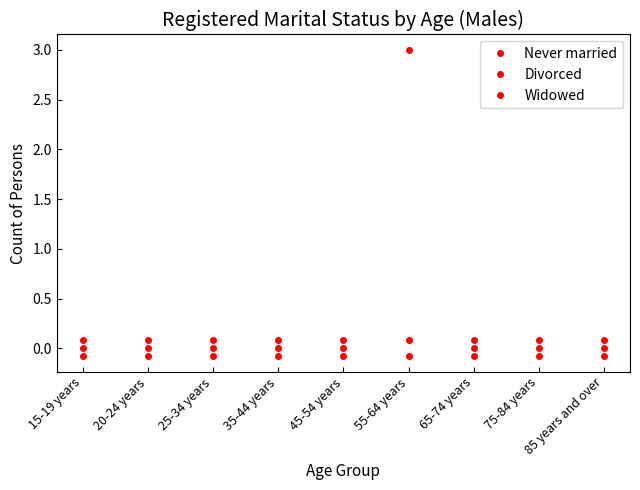

What value does the Widowed series have at 25-34 years?

0.1